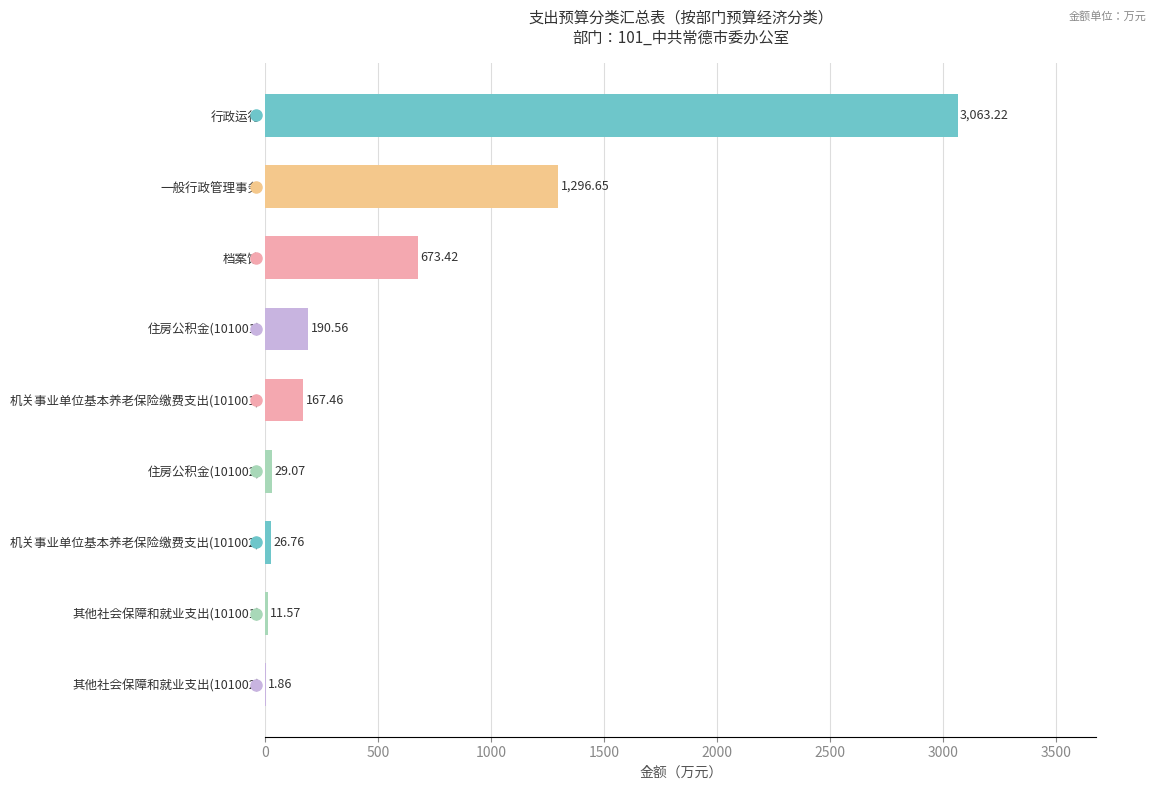

Which label corresponds to the largest value in the chart?

行政运行